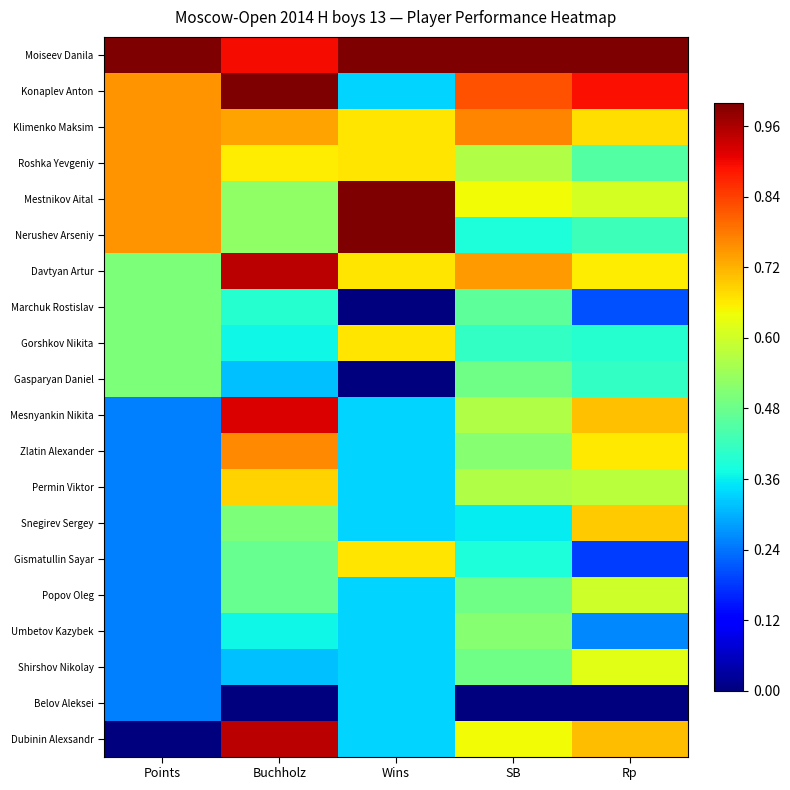

At how many categories does at least one series exceed 0?

5